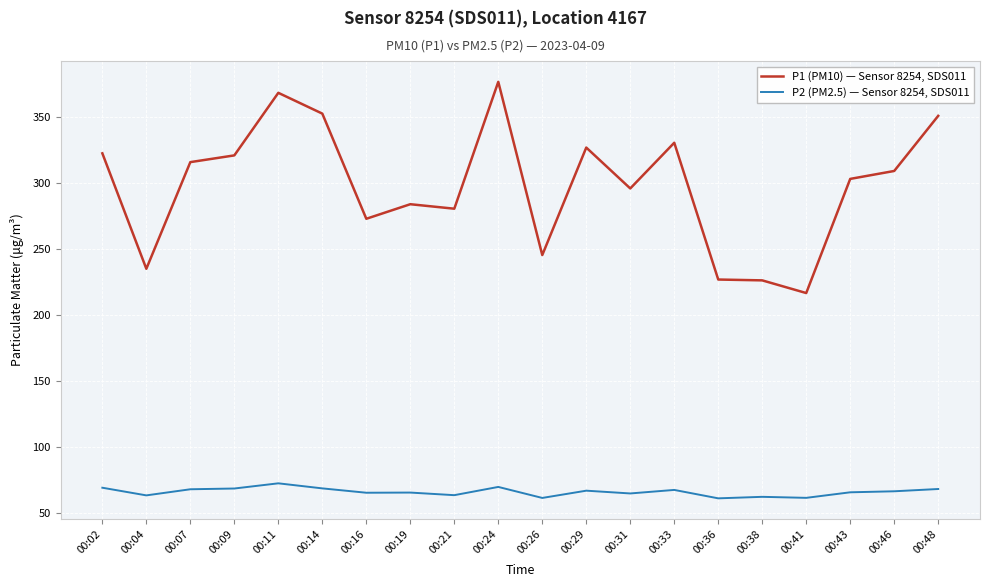

At which category does P1 (PM10) — Sensor 8254, SDS011 reach its first local peak?

00:11